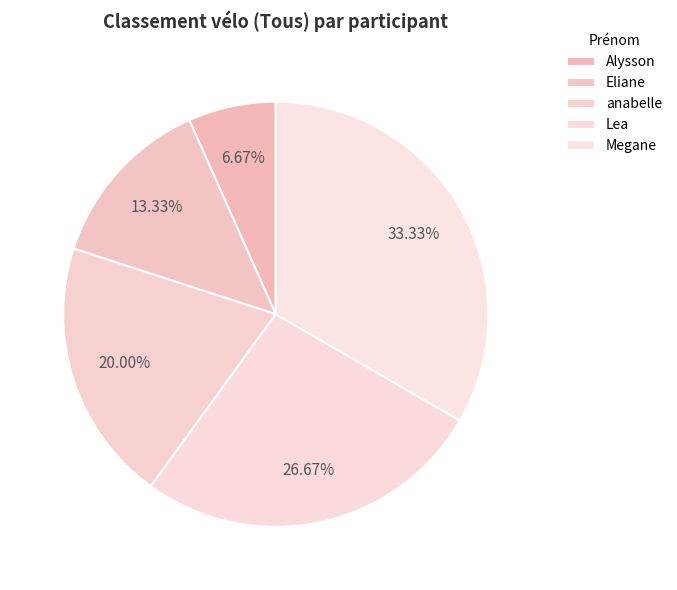

How many slices are in this pie chart?

5